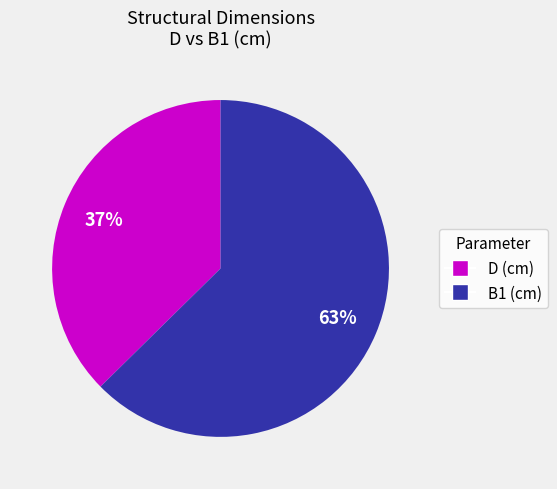

How many segments does this pie chart have?

2